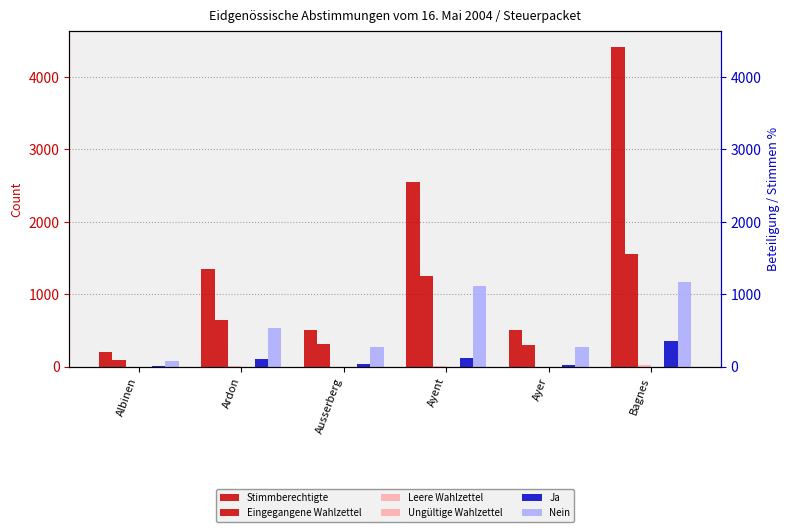

Are the bars horizontal?

No